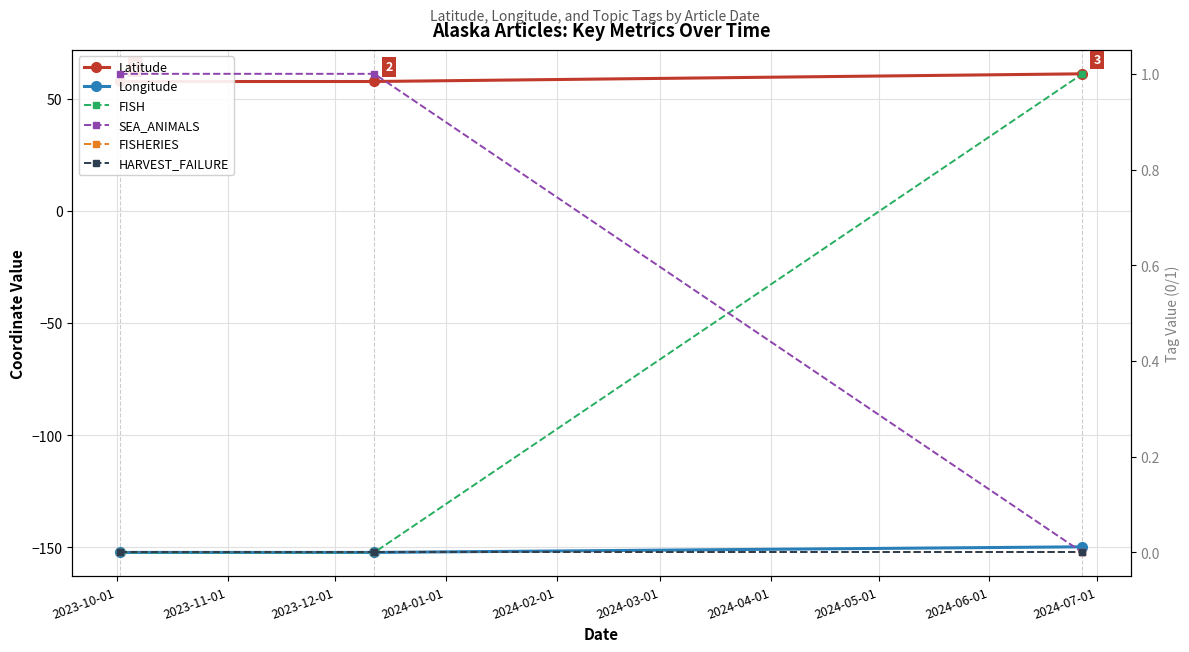

At which label is FISH closest to 0?

2023-10-01